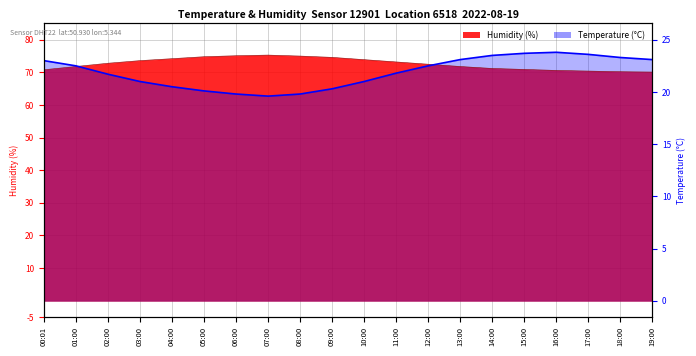

At which category does temperature reach its first local valley?

07:00